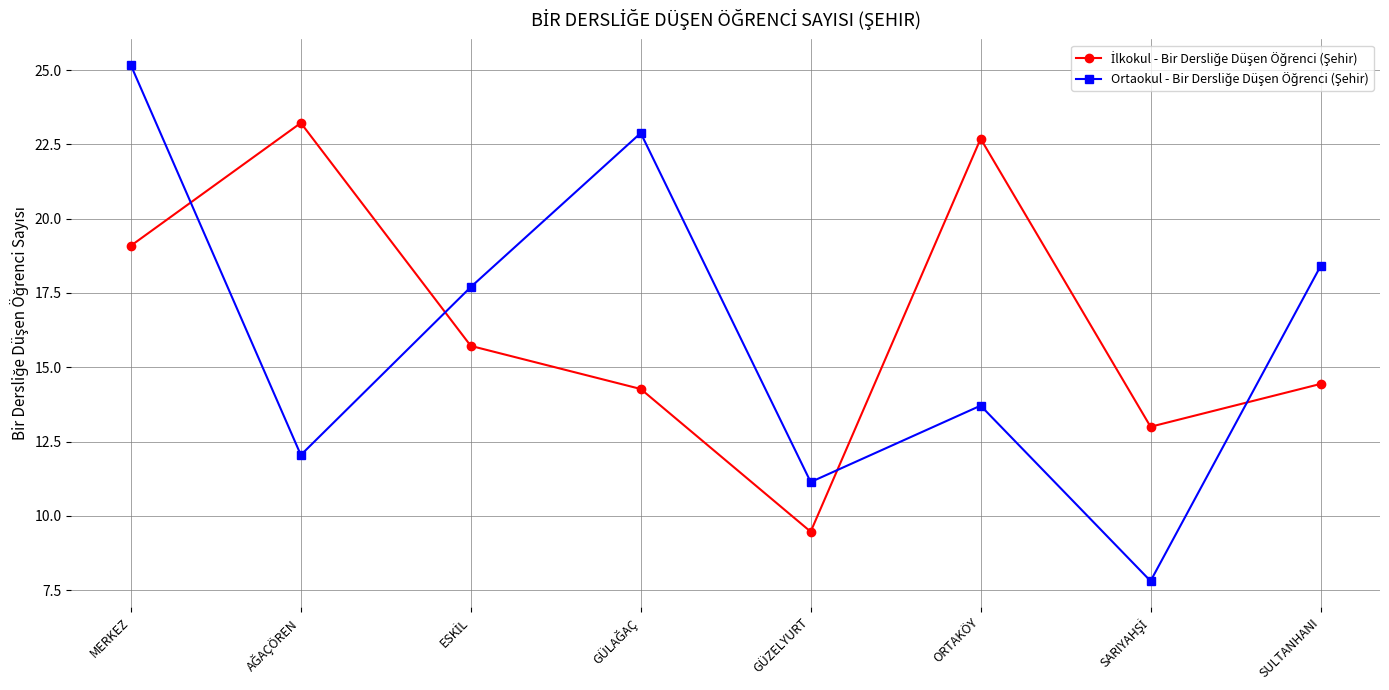

At which category is the sum across all series the highest?

MERKEZ